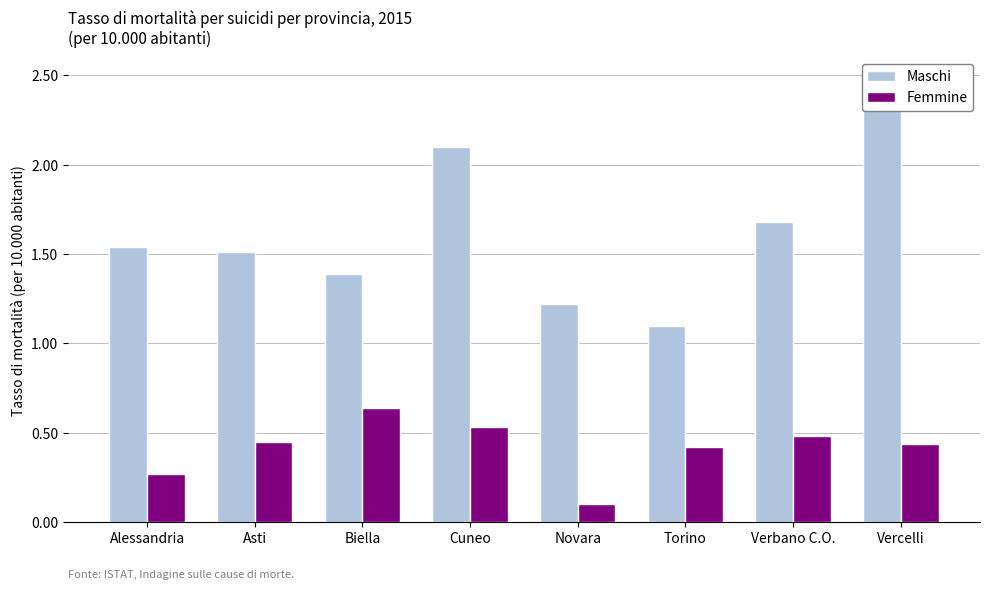

Rank the series by their maximum value, from lowest to highest.

Femmine, Maschi